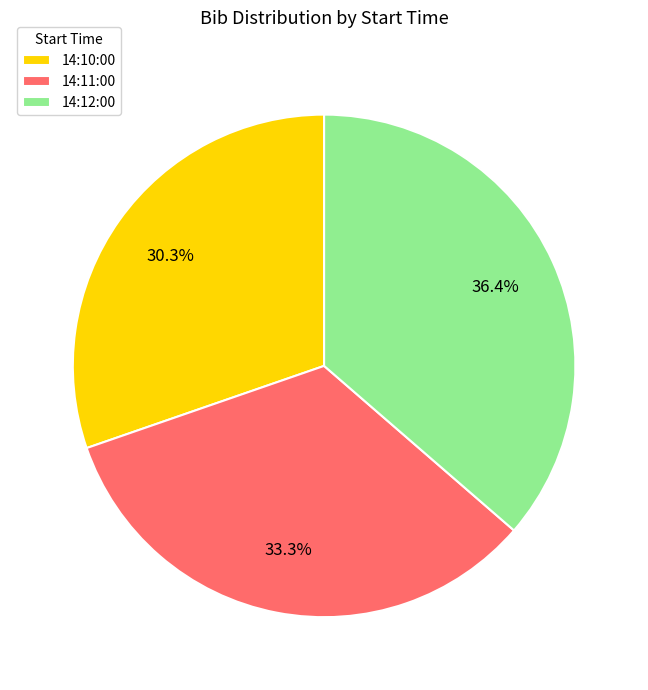

Does 14:10:00 account for over 50% of the chart?

No